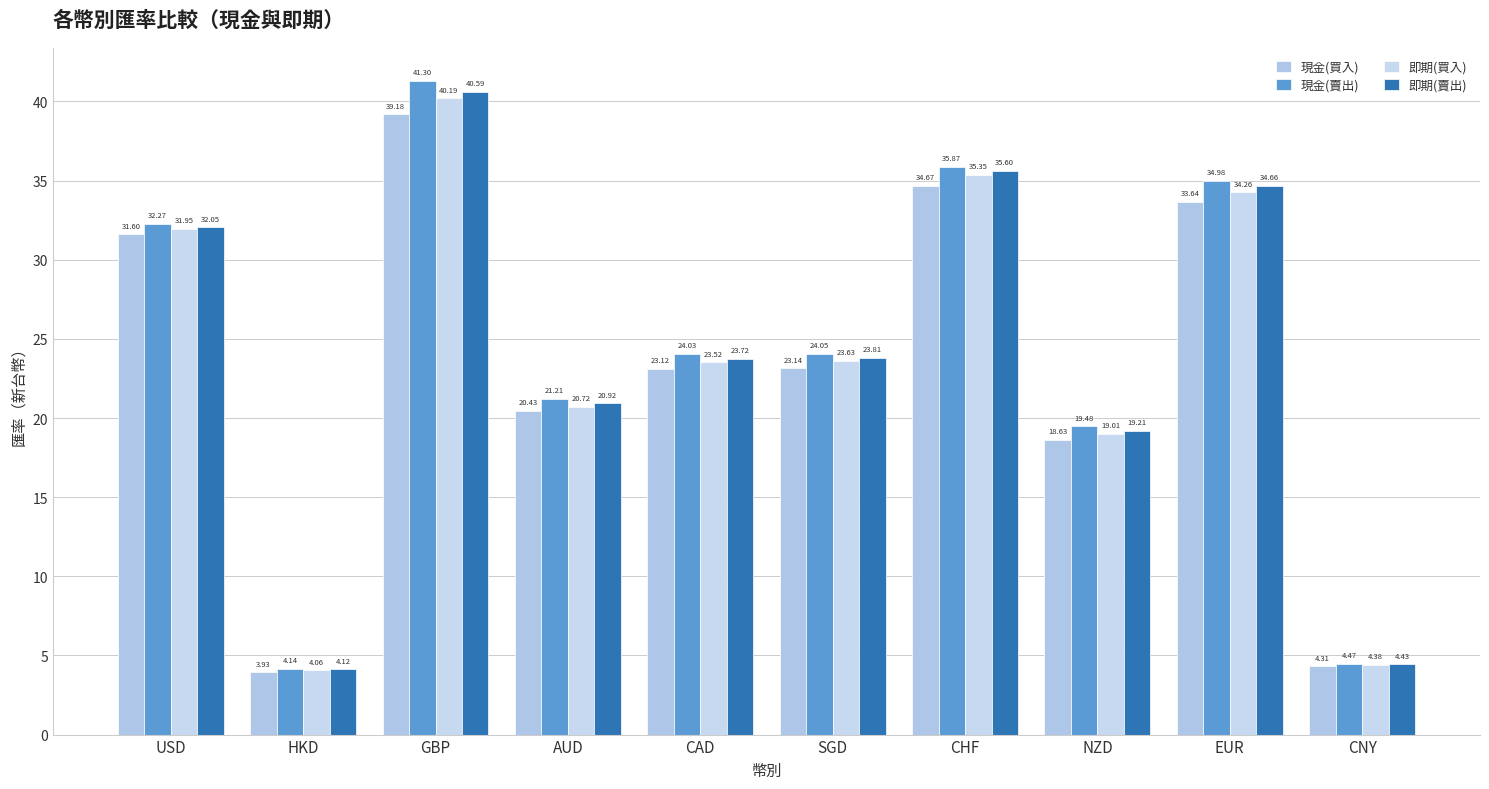

At which label is 現金(買入) closest to 21?

AUD